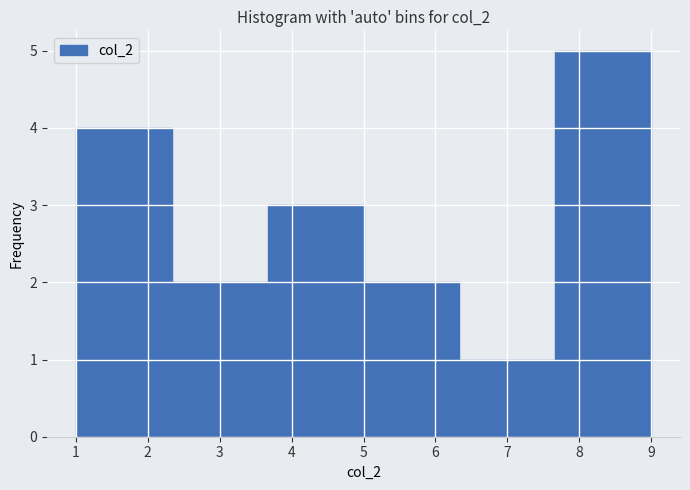

How tall is the bar that spans 3.7 to 5.0 on the x-axis? Neither the bar edges nor the heights are printed on the chart, so give them approximately, as read against the axes.

3